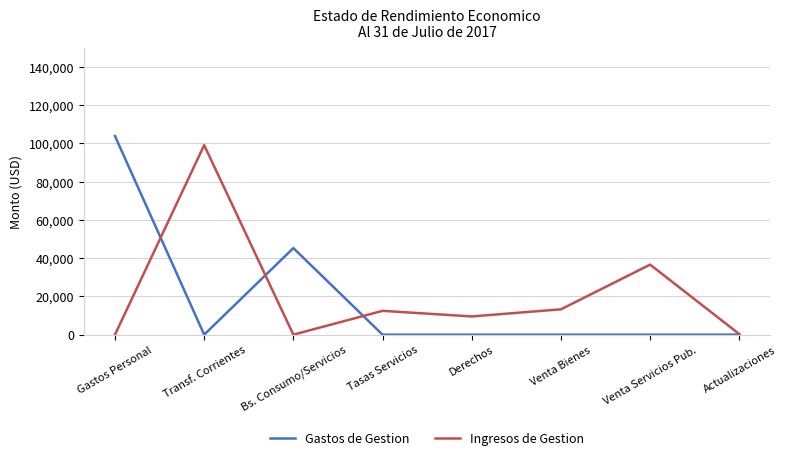

True or false: Ingresos de Gestion has a value of 60468.3 at Venta Servicios Pub..

False